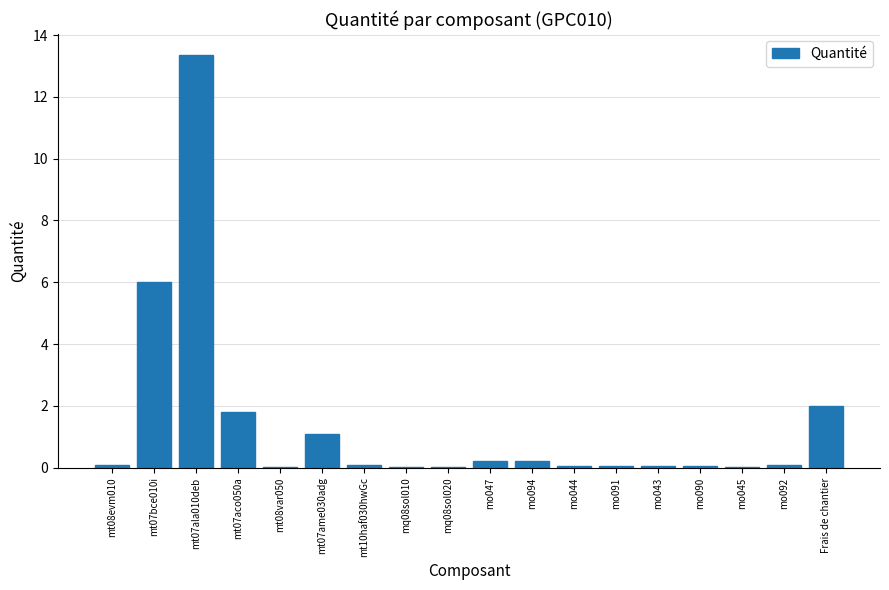

What is the approximate value at mt07ame030adg?

1.1